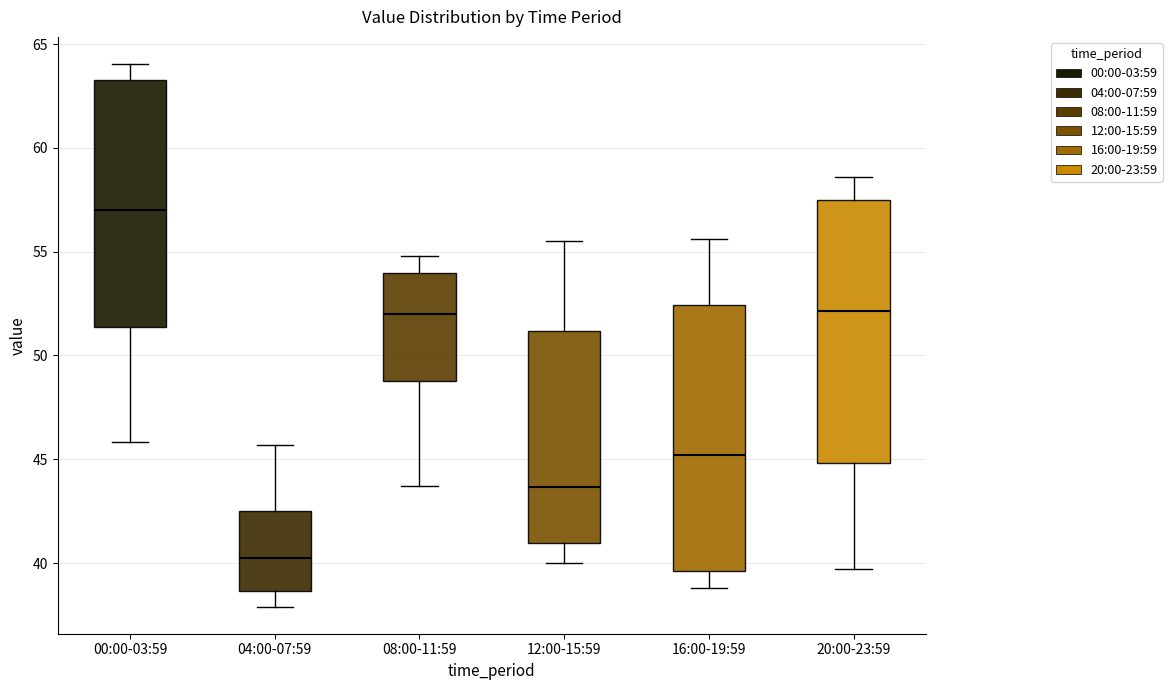

Reading left to right, transcribe this box plot: for each box, give where its median line is, the range the box spans, and where its two whiskers end, as read against the y-axis. The values are not printed on the chart, so give them approximately, as read against the axis.

00:00-03:59: median 57.0, box 51.5 to 63.5, whiskers 46.0 to 64.0
04:00-07:59: median 40.5, box 38.5 to 42.5, whiskers 38.0 to 45.5
08:00-11:59: median 52.0, box 49.0 to 54.0, whiskers 43.5 to 55.0
12:00-15:59: median 43.5, box 41.0 to 51.0, whiskers 40.0 to 55.5
16:00-19:59: median 45.0, box 39.5 to 52.5, whiskers 39.0 to 55.5
20:00-23:59: median 52.0, box 45.0 to 57.5, whiskers 39.5 to 58.5